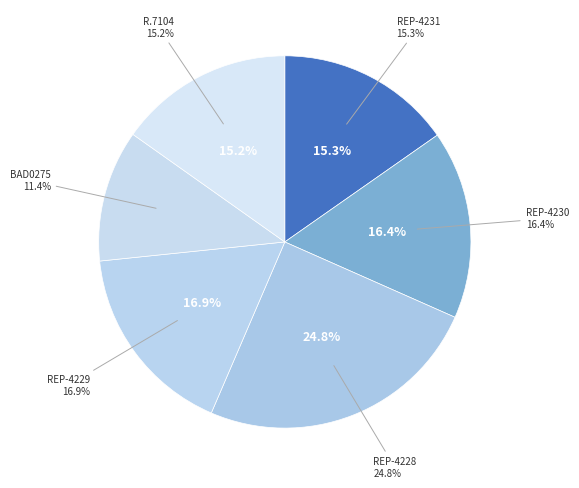

Which slice is the smallest?

BAD0275